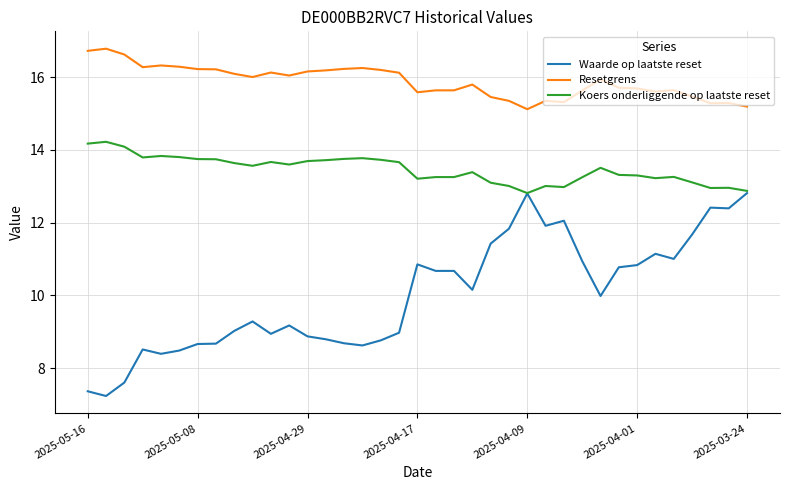

Which series has the largest total across all categories?

Resetgrens